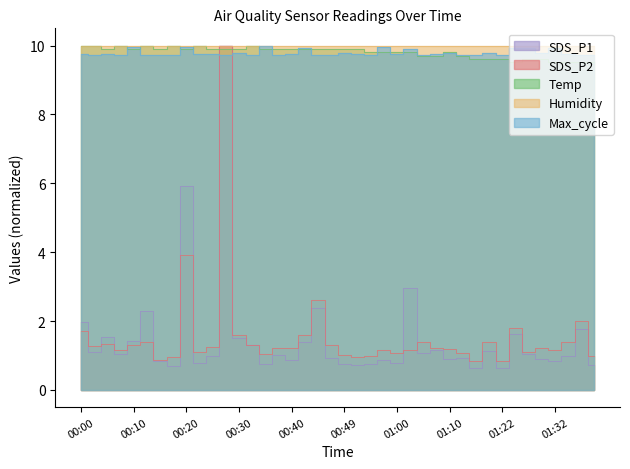

What is the maximum value shown in the chart?

10.0